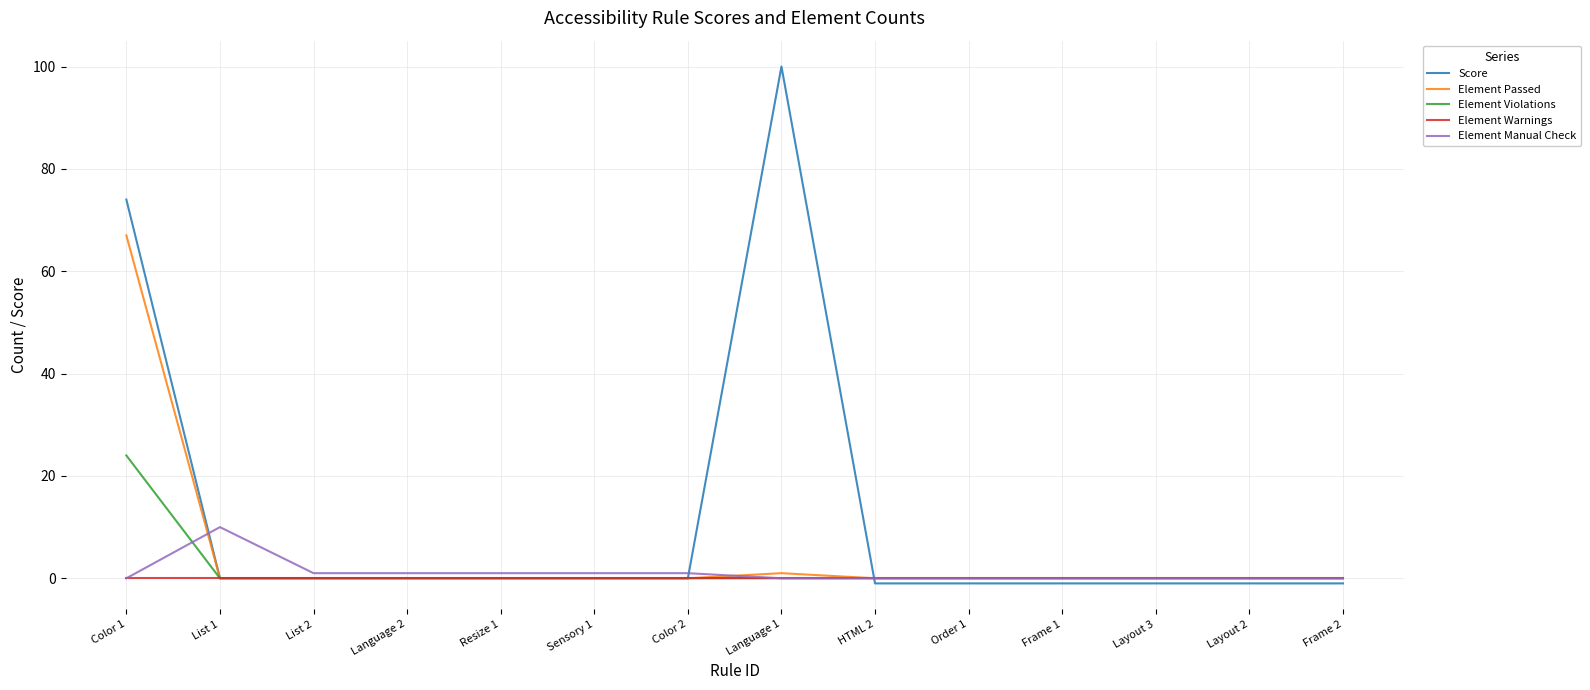

What are all the series names shown in the legend?

Score, Element Passed, Element Violations, Element Warnings, Element Manual Check